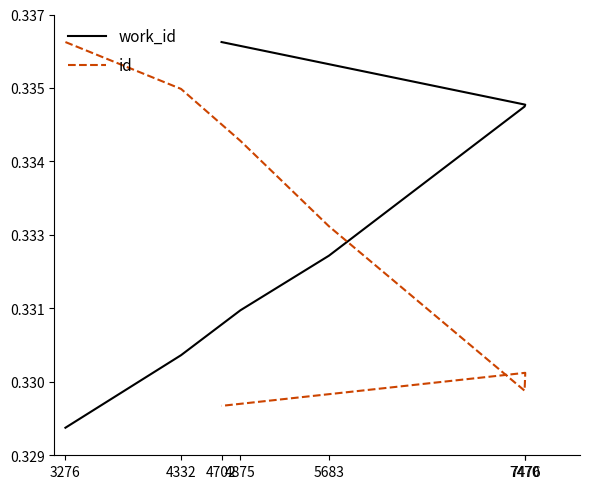

True or false: work_id has a value of 0.5 at 7470.

False